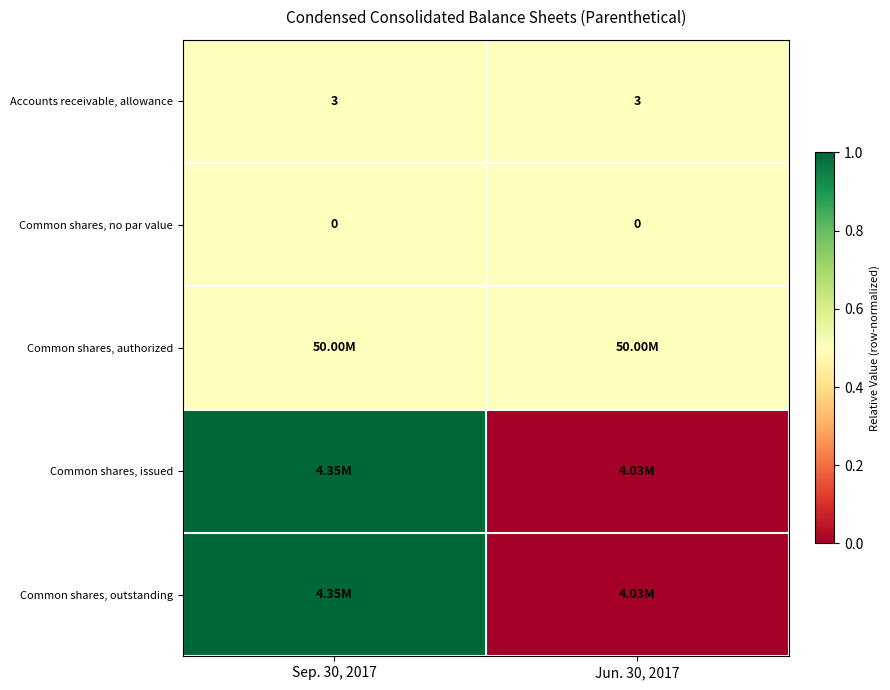

What is the average value of the Accounts receivable, allowance series?

3.0